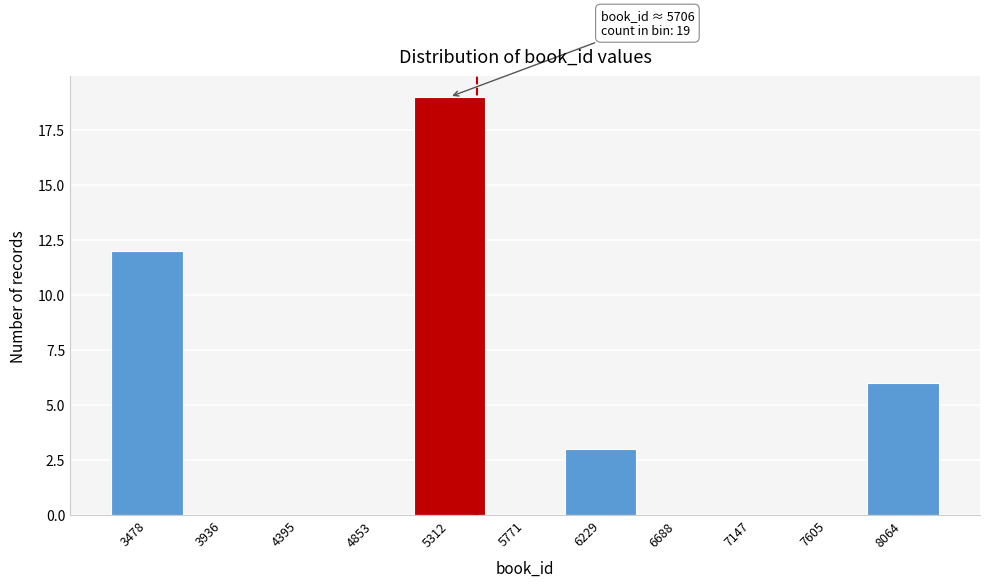

Reading left to right, transcribe all the data shown in this chart.

3478=12	3936=0	4395=0	4853=0	5312=19	5771=0	6229=3	6688=0	7147=0	7605=0	8064=6